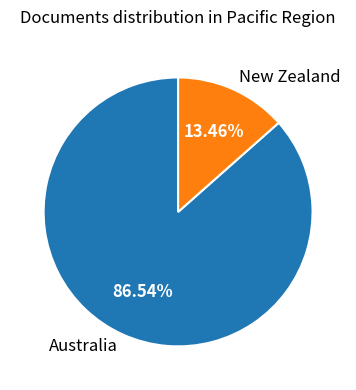

Which slice represents more than half of the pie?

Australia